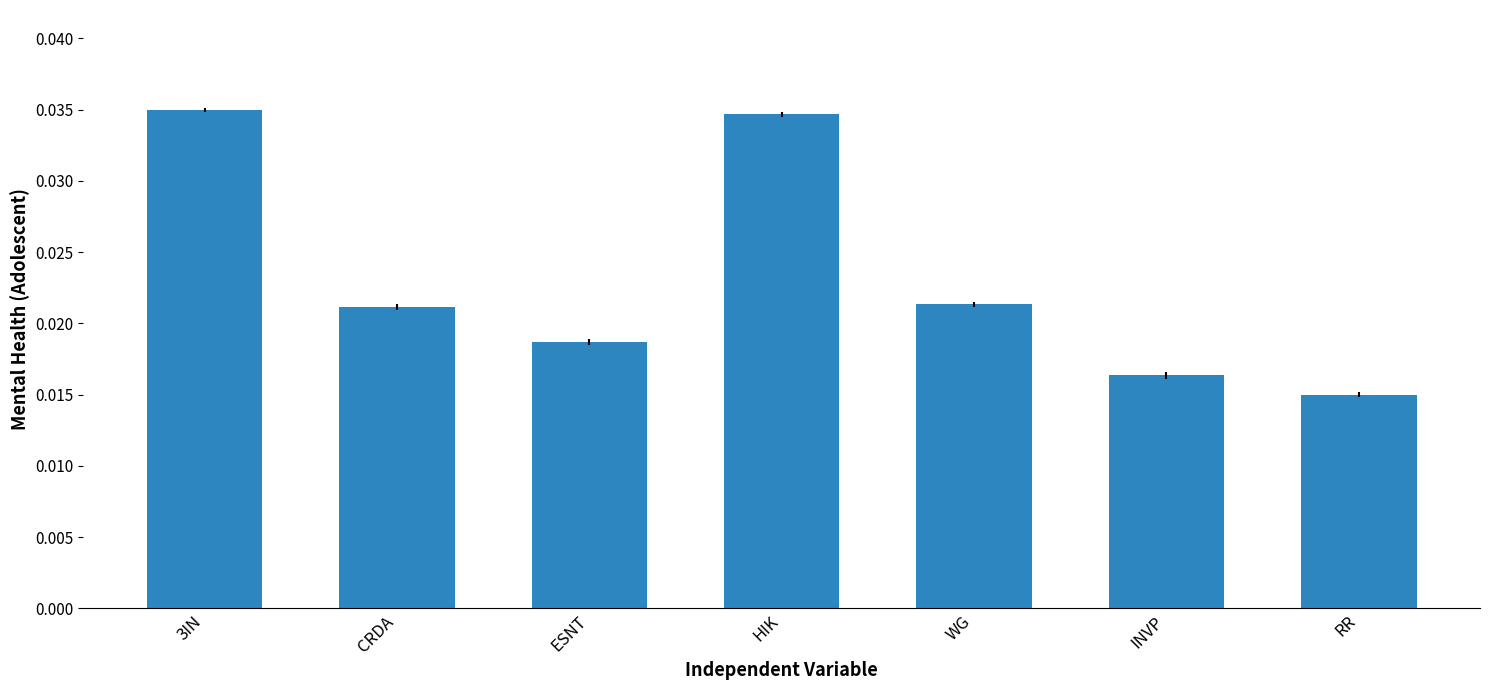

What position from the right is ESNT?

5